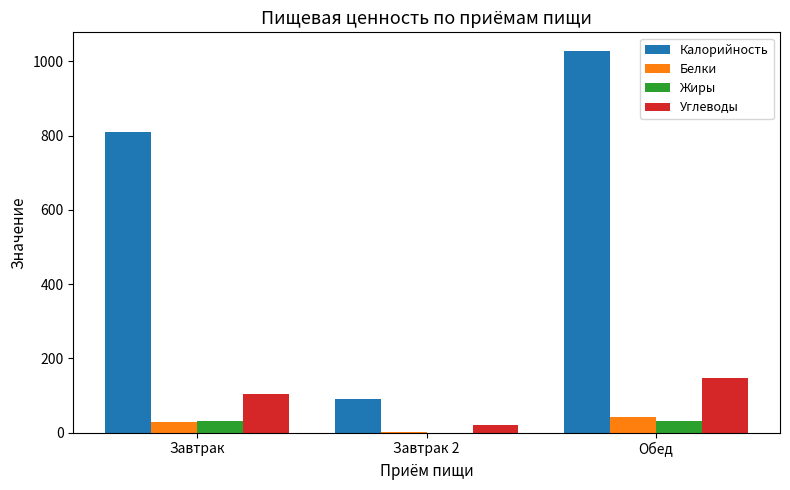

Which series changed the most between Завтрак and Завтрак 2?

Калорийность